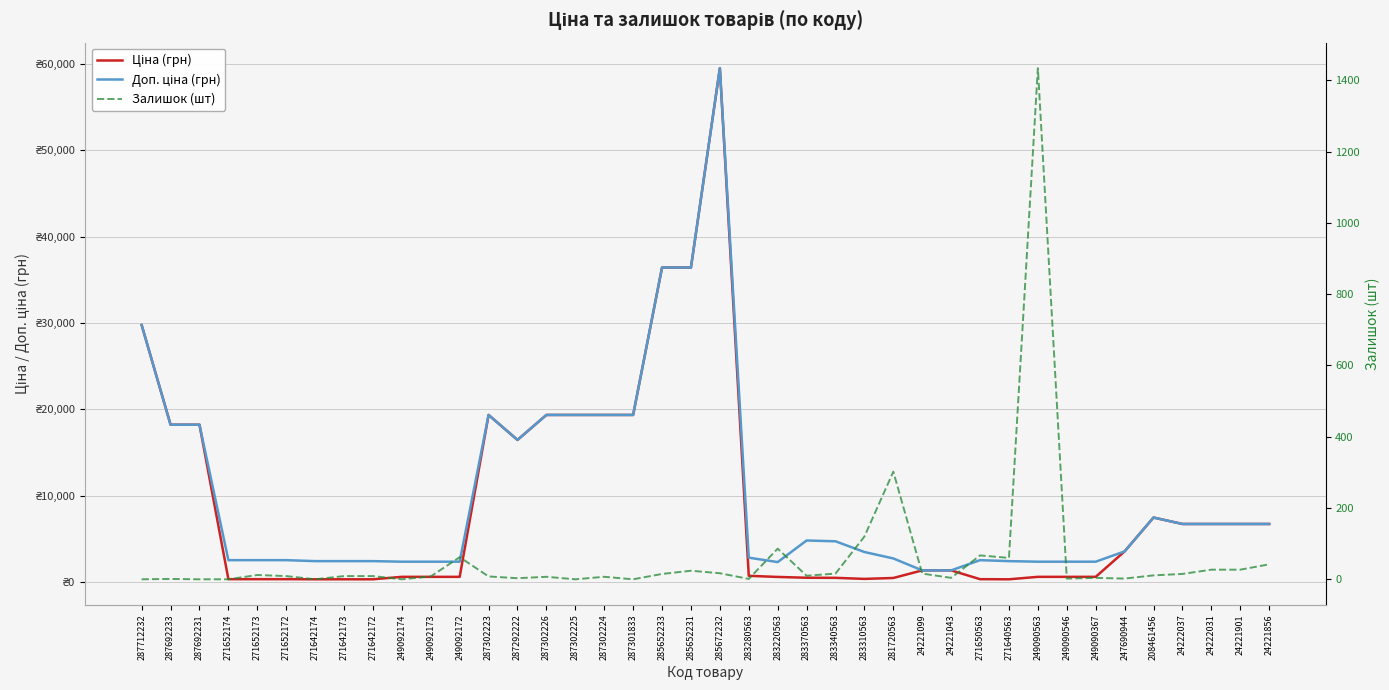

Reading right to left, transcribe all the data shown in this chart.

Ціна (грн): 6710.2	6710.2	6710.2	6710.2	7453.8	3533.1	584.9	584.9	584.9	300.6	314.7	1332.7	1332.7	452.7	346.3	470.3	479.6	573.2	701.9	59523.0	36424.0	36424.0	19343.1	19343.1	19343.1	19343.1	16448.2	19343.1	584.9	584.9	584.9	300.6	300.6	300.6	314.7	314.7	314.7	18212.0	18212.0	29761.5
Доп. ціна (грн): 6710.2	6710.2	6710.2	6710.2	7453.8	3533.1	2339.7	2339.7	2339.7	2405.2	2517.5	1333.0	1333.0	2716.4	3462.7	4702.8	4796.4	2292.9	2807.6	59523.0	36424.0	36424.0	19343.1	19343.1	19343.1	19343.1	16448.2	19343.1	2339.7	2339.7	2339.7	2405.2	2405.2	2405.2	2517.5	2517.5	2517.5	18212.0	18212.0	29761.5
Залишок (шт): 42.0	27.0	27.0	15.0	11.0	2.0	4.0	2.0	1434.0	60.0	67.0	4.0	16.0	302.0	120.0	16.0	10.0	86.0	1.0	17.0	24.0	15.0	0.0	7.0	0.0	7.0	3.0	8.0	62.0	8.0	0.0	9.0	9.0	0.0	9.0	12.0	0.0	0.0	1.0	0.0